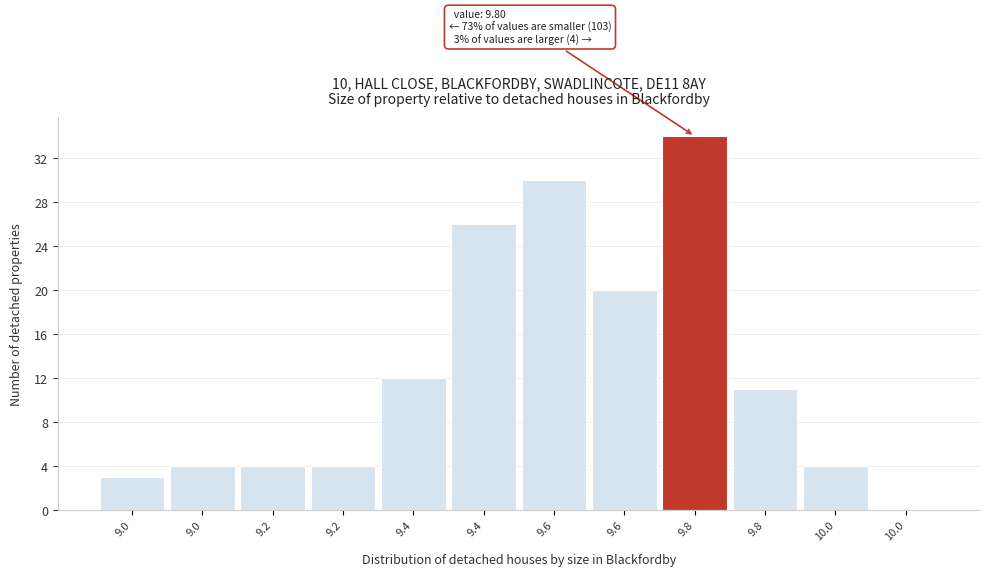

Are the bars horizontal?

No